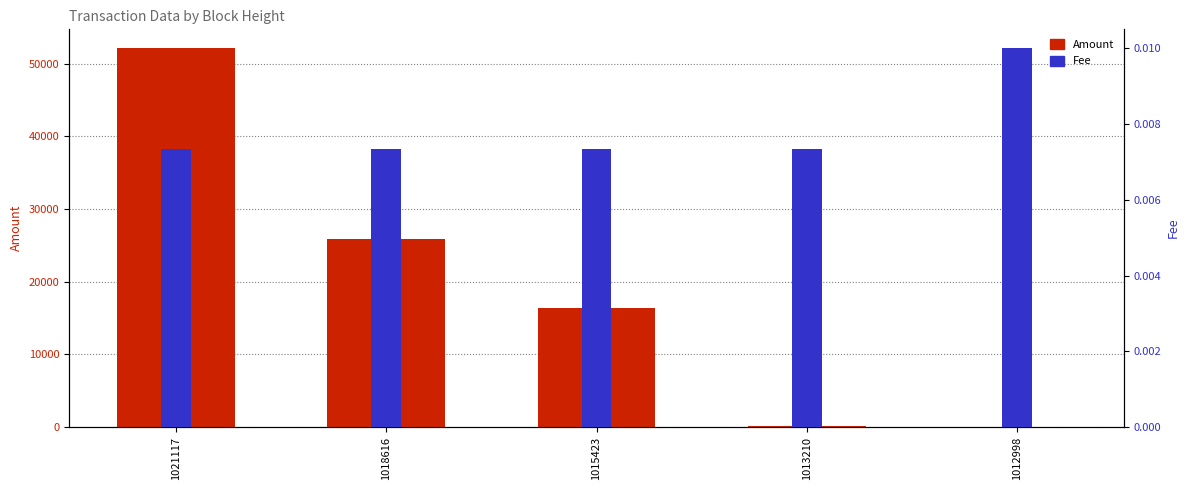

Between 1018616 and 1012998, which is larger?

1018616